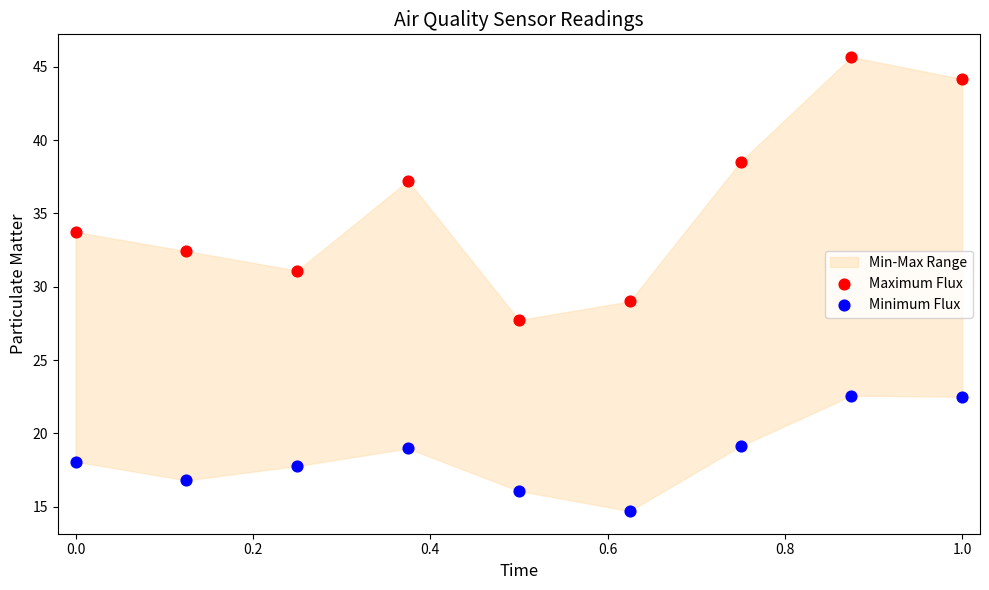

Across all data points, what is the range of Y values (max minus min)?

31.0